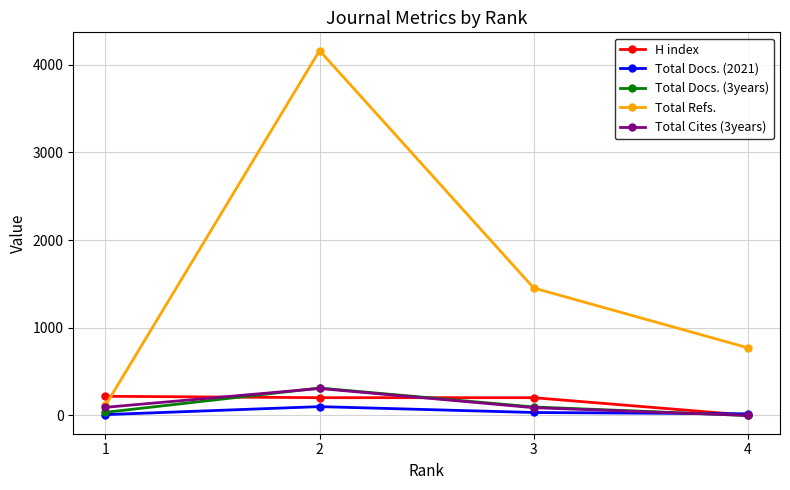

Count the number of categories in the chart.

4